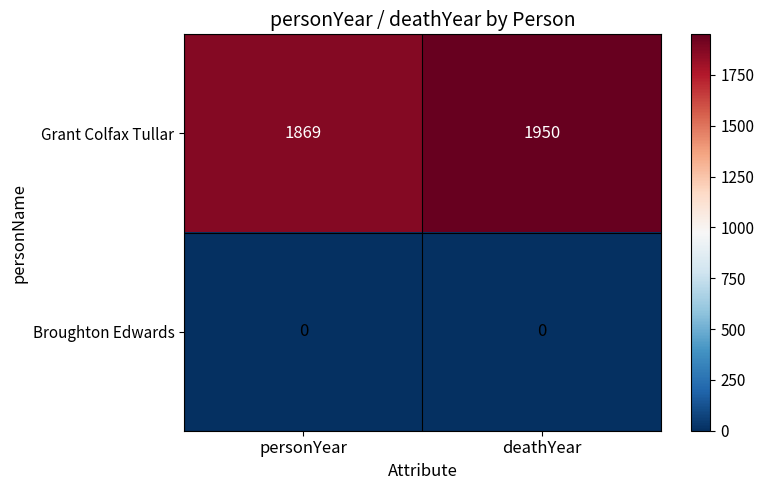

What is the highest value of the Grant Colfax Tullar series?

1950